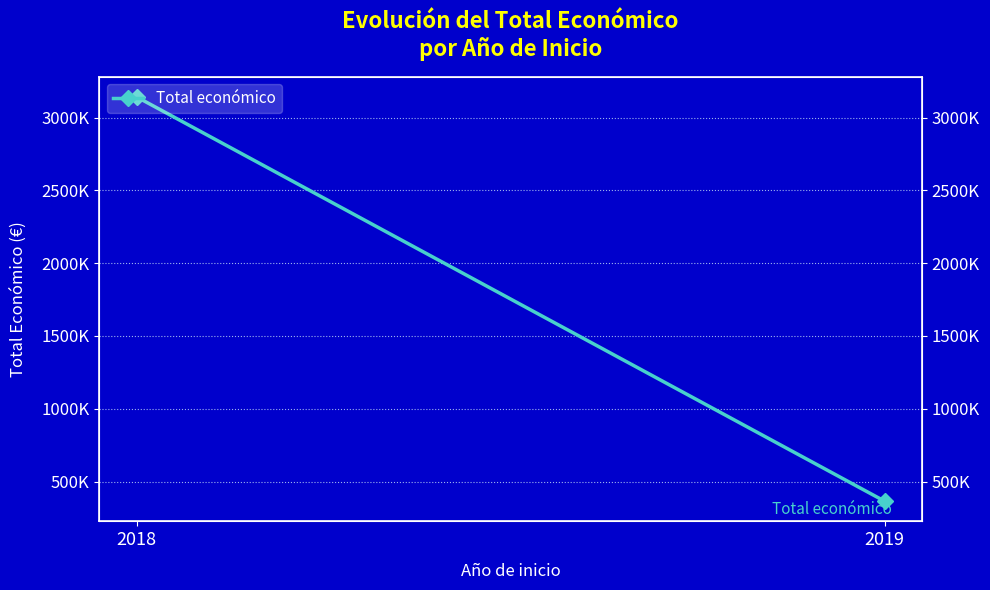

Rank the categories by value from highest to lowest.

2018, 2019